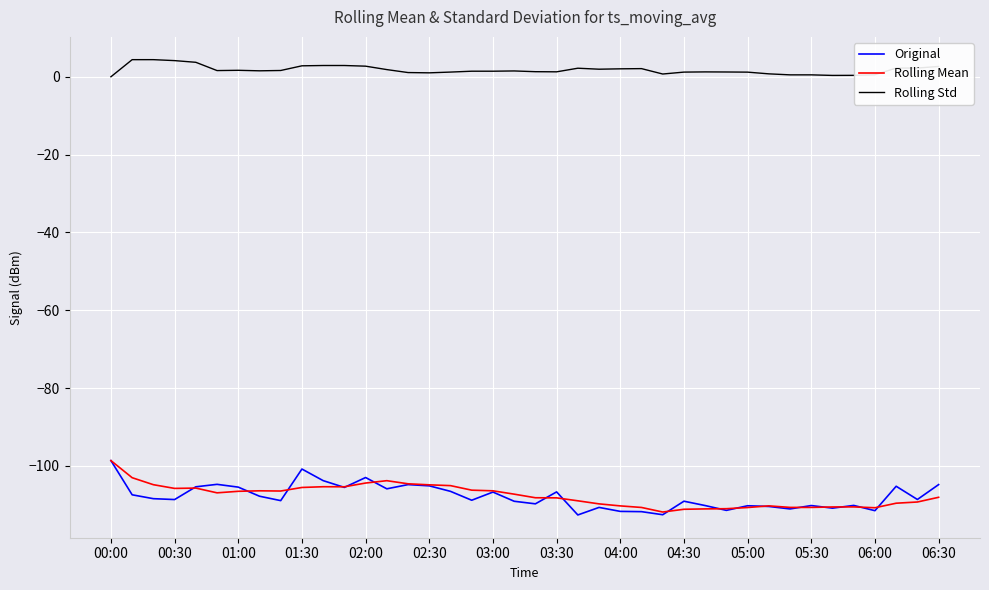

True or false: Original and Rolling Std cross at least once.

False